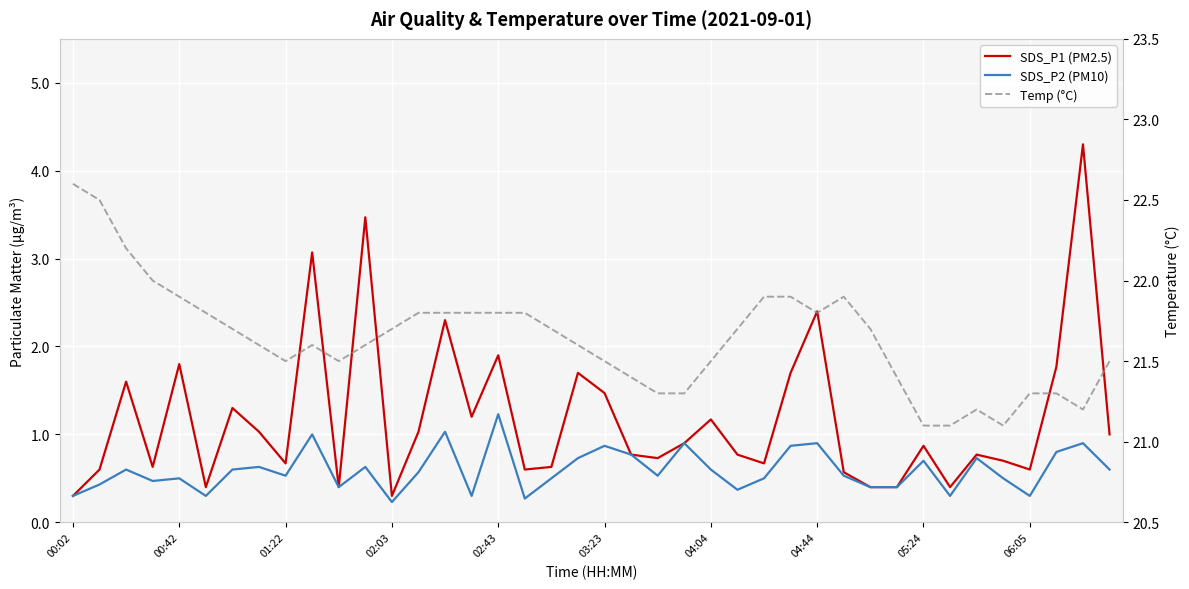

Is it true that SDS_P2 (PM10) equals 0.7 at 00:42?

False